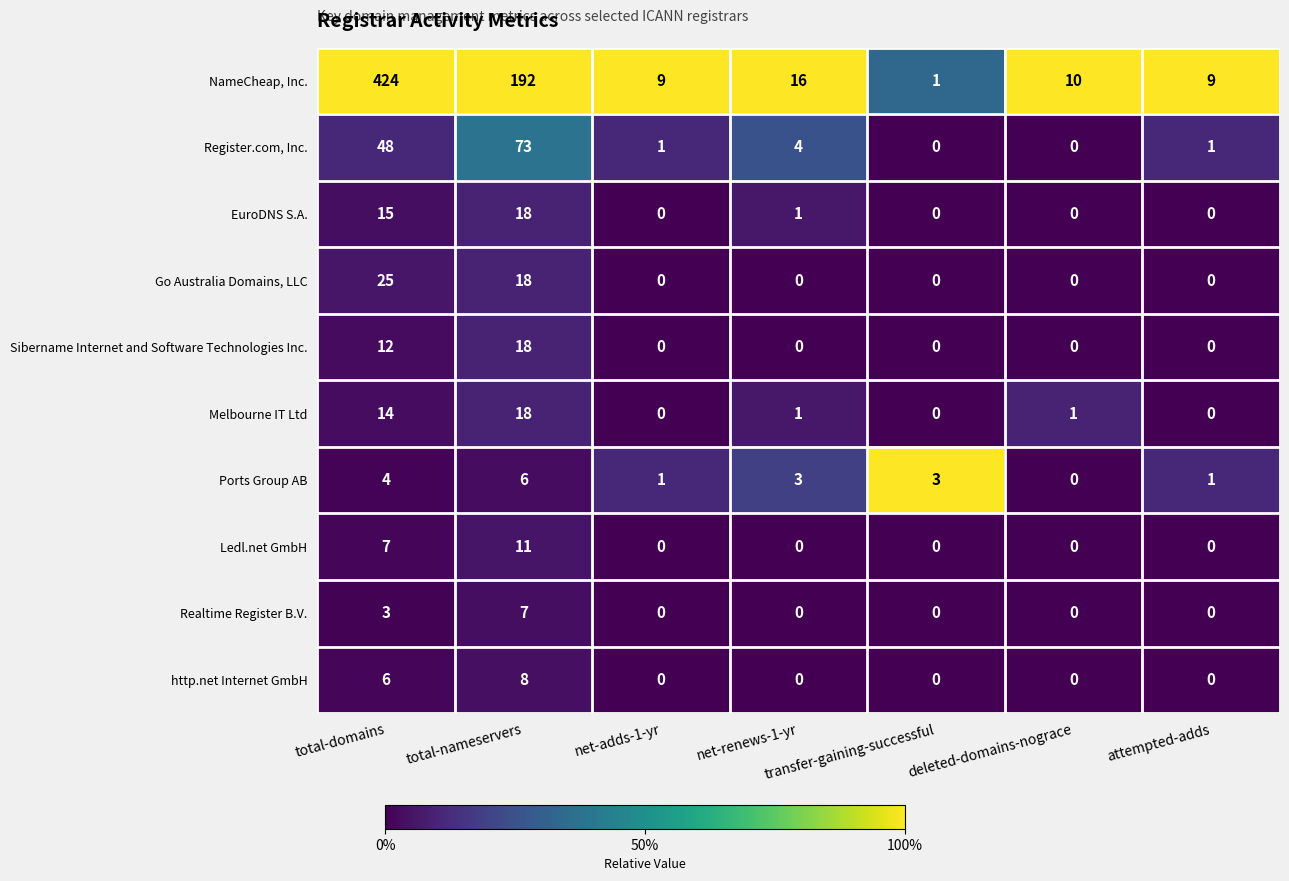

What is the maximum value for Ledl.net GmbH?

11